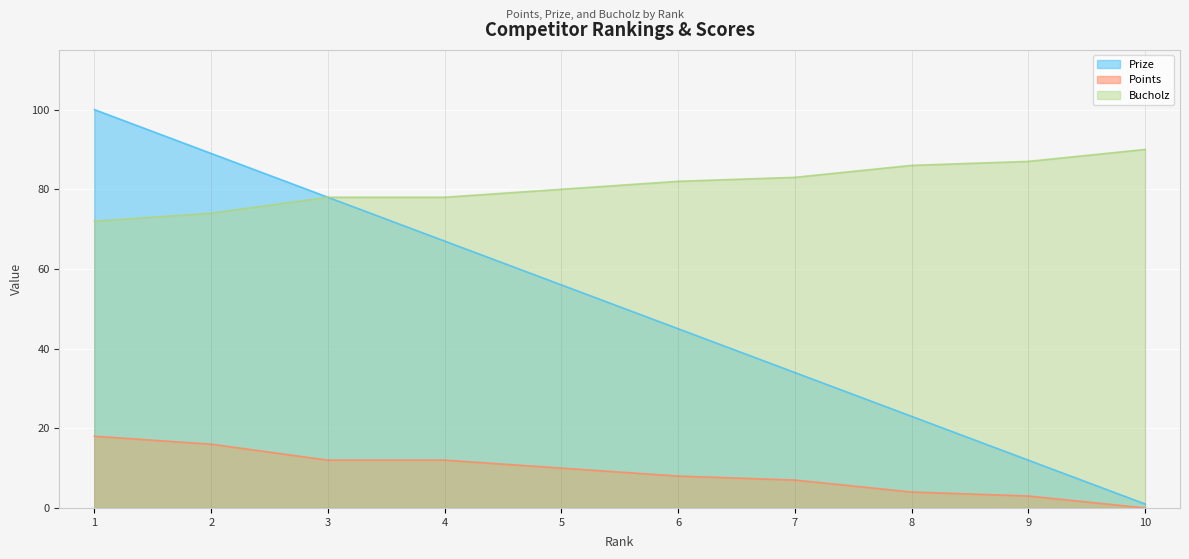

Reading left to right, extract all data points from this chart.

Prize: 100	89	78	67	56	45	34	23	12	1
Points: 18	16	12	12	10	8	7	4	3	0
Bucholz: 72	74	78	78	80	82	83	86	87	90